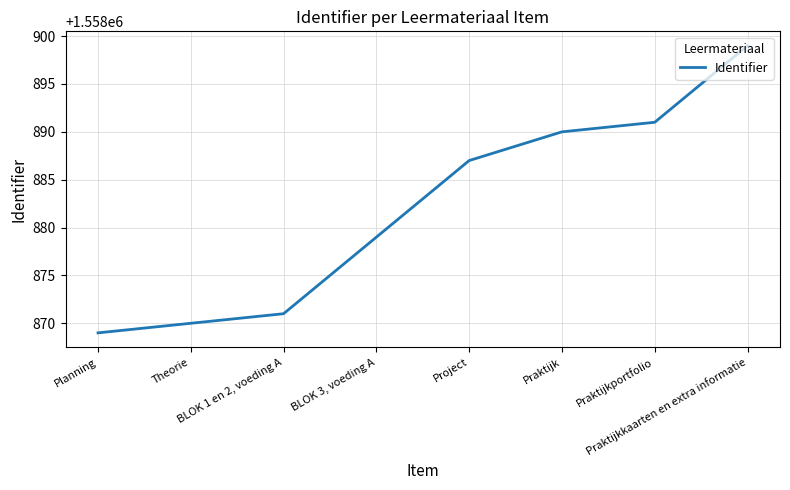

What is the change in value from Project to Praktijkkaarten en extra informatie?

+12